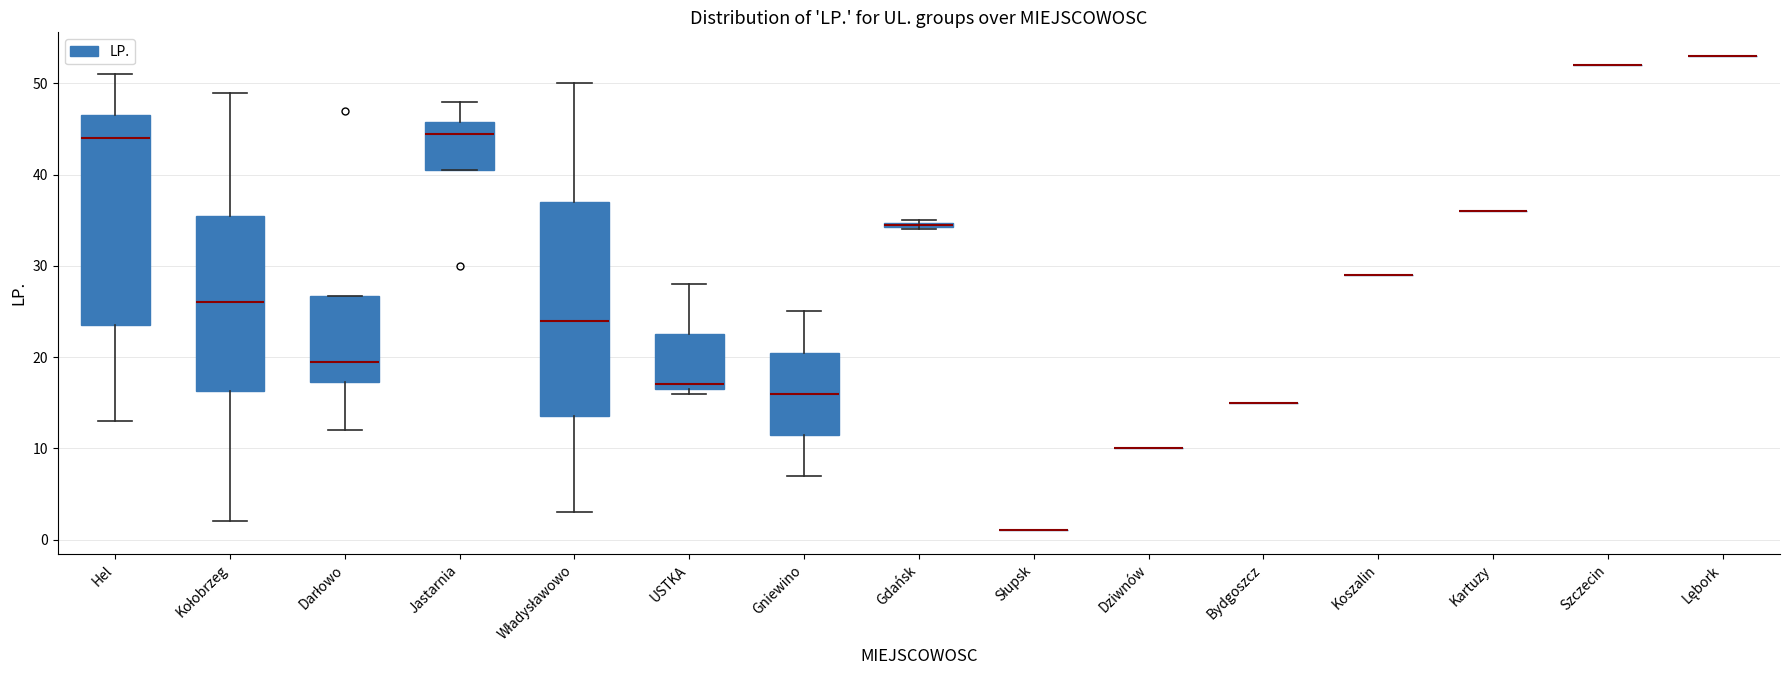

Where is the upper edge of the box for Gdańsk on the y-axis? The values are not printed on the chart, so give them approximately, as read against the axis.

35